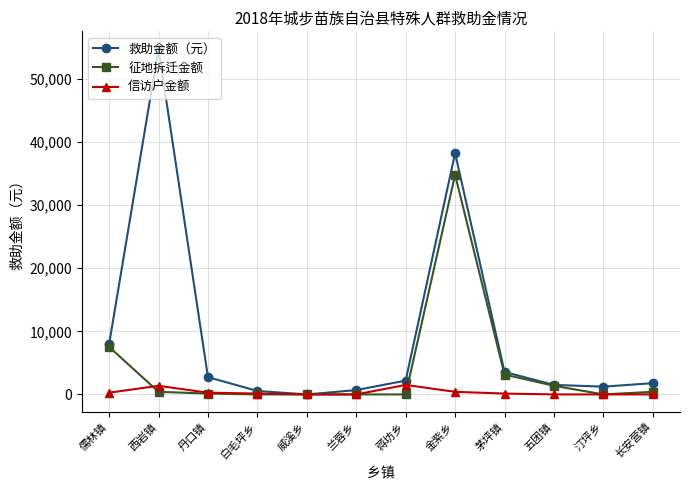

Where is the first local minimum for 救助金额（元）?

威溪乡